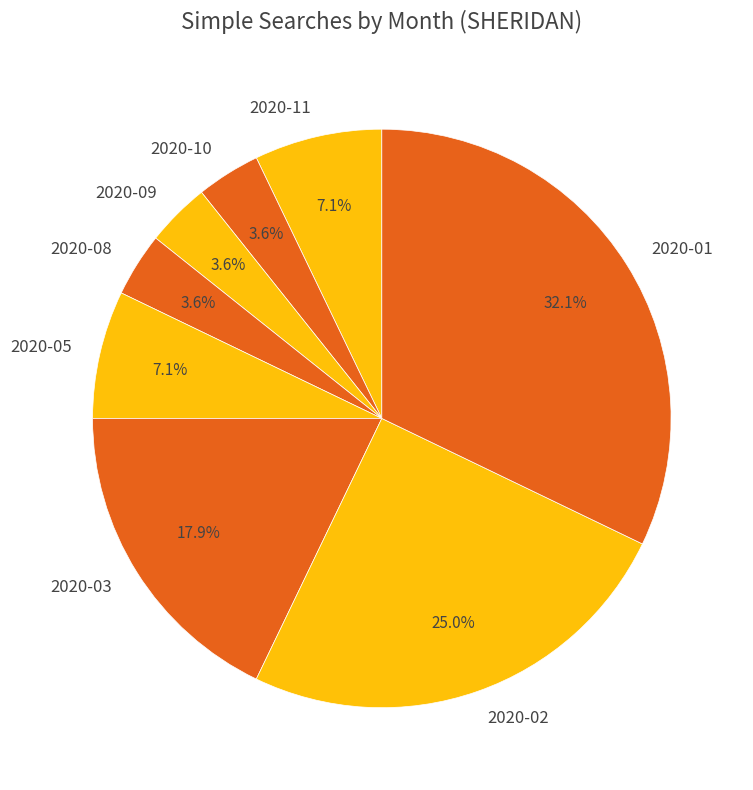

True or false: 2020-09 accounts for 4% of the total.

True